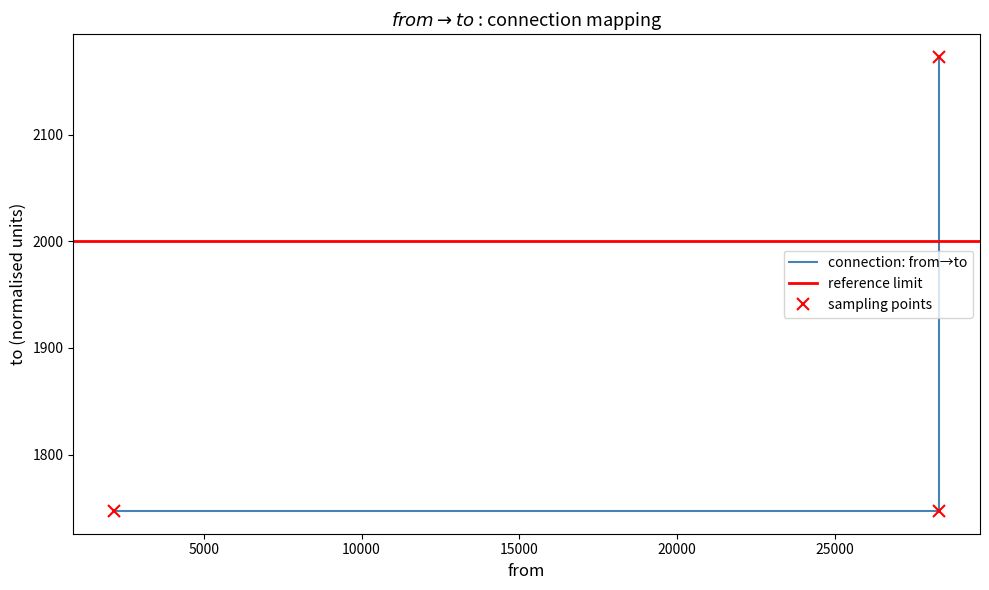

Reading left to right, transcribe all the data shown in this chart.

1747	1747	2173